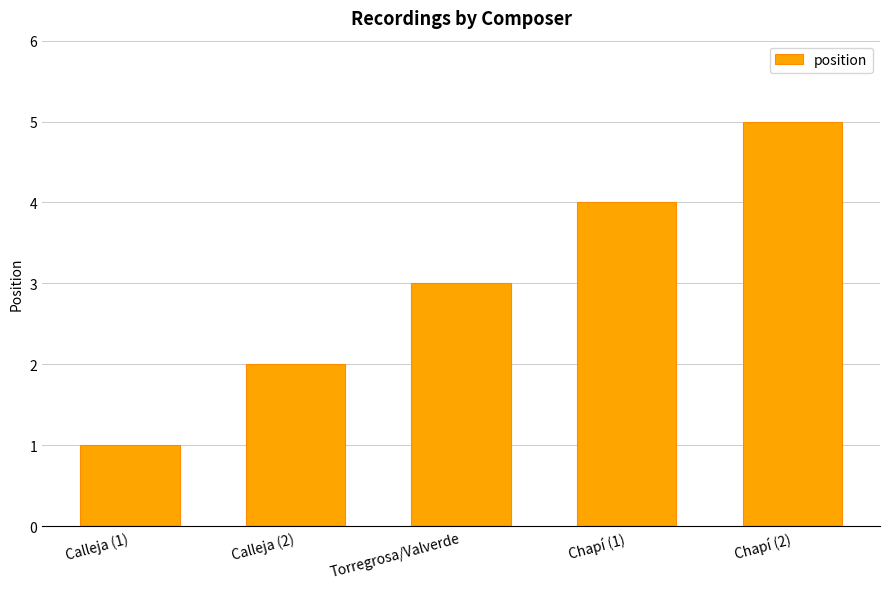

List the labels in order of value, smallest first.

Calleja (1), Calleja (2), Torregrosa/Valverde, Chapí (1), Chapí (2)